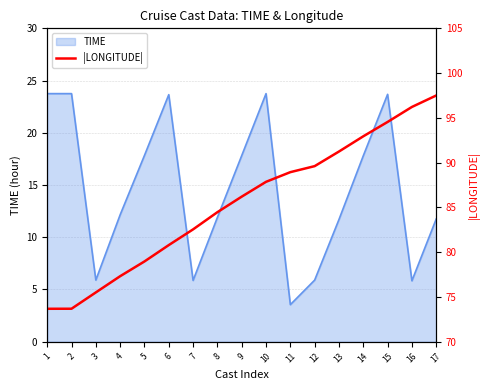

Does the chart display data point markers on the line(s)?

No